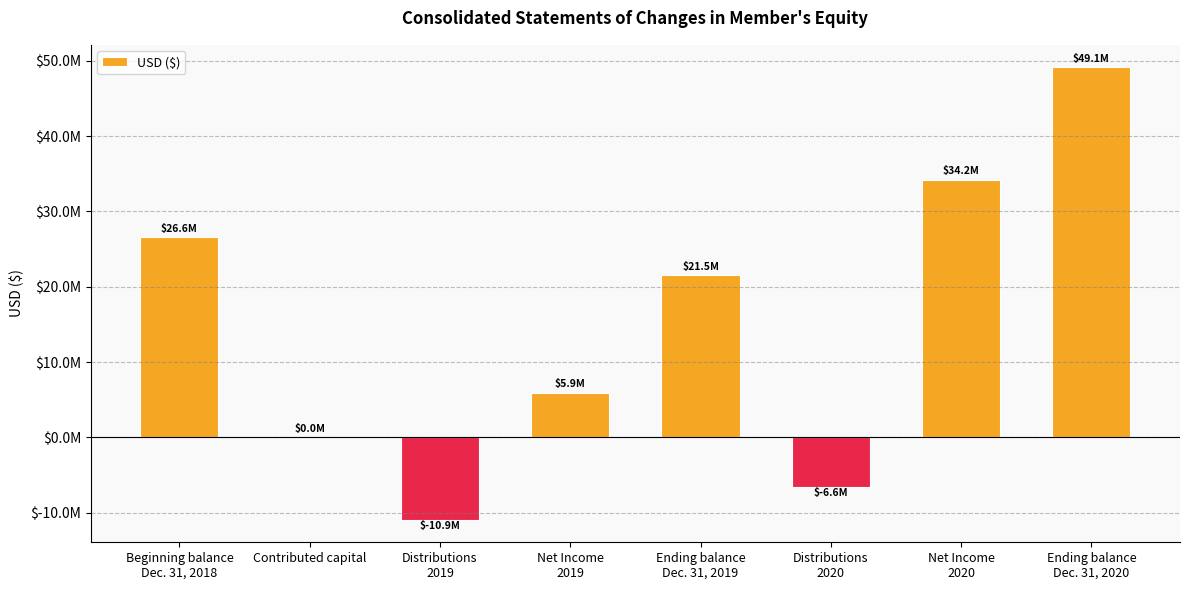

Count the number of values greater than 21521971.

3